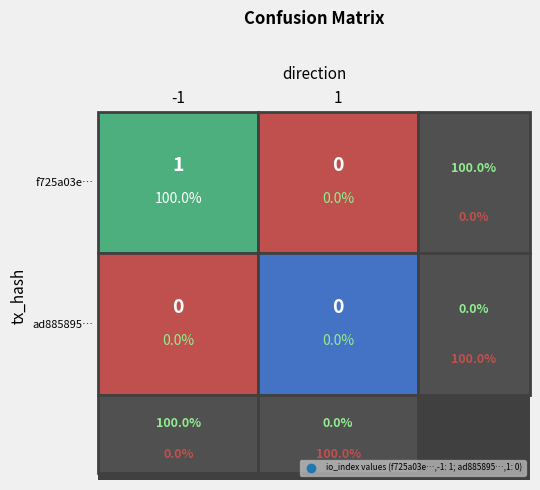

Between 1 and -1, which is larger?

-1